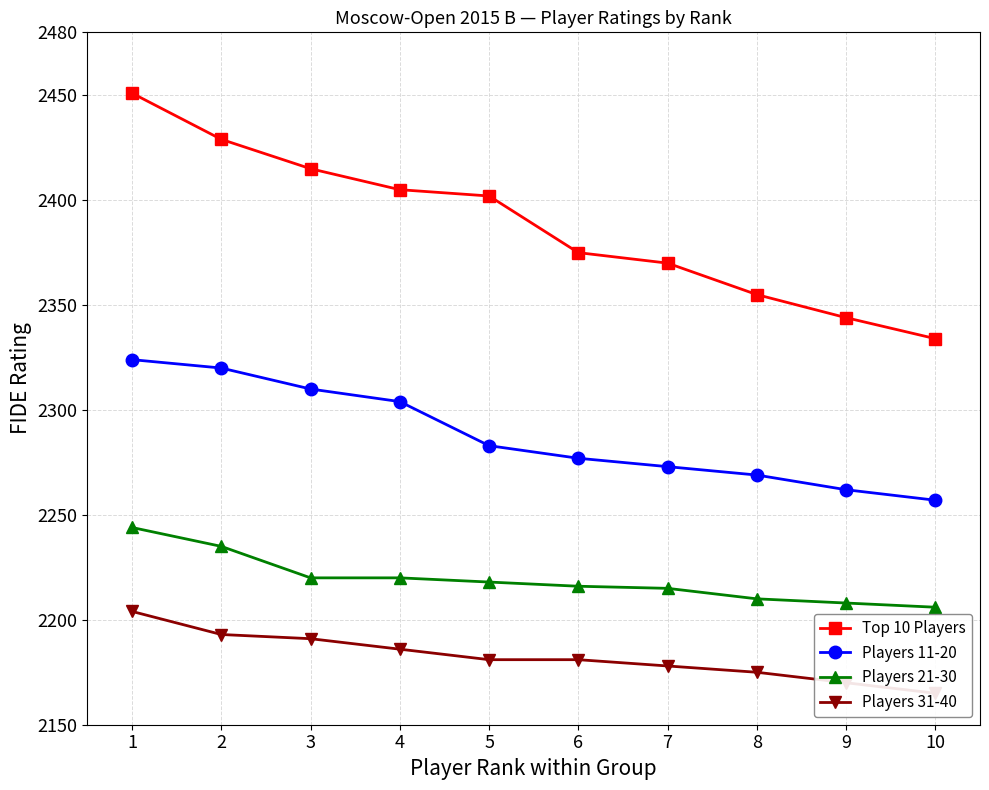

What is the difference between the Players 21-30 values at 5 and 4?

2